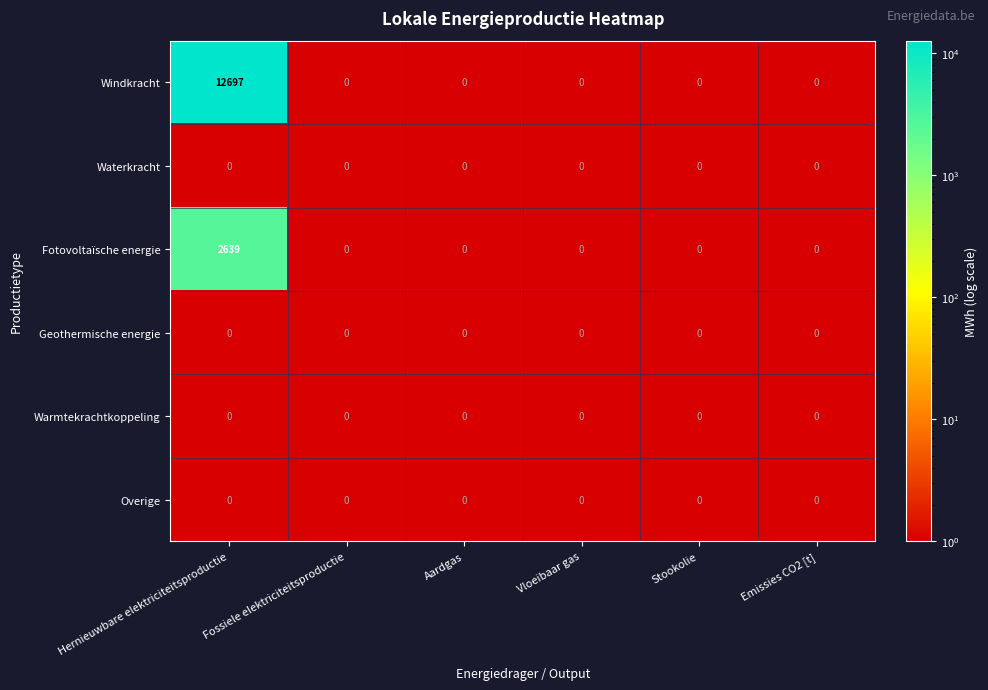

At which category is the sum across all series the highest?

Hernieuwbare elektriciteitsproductie